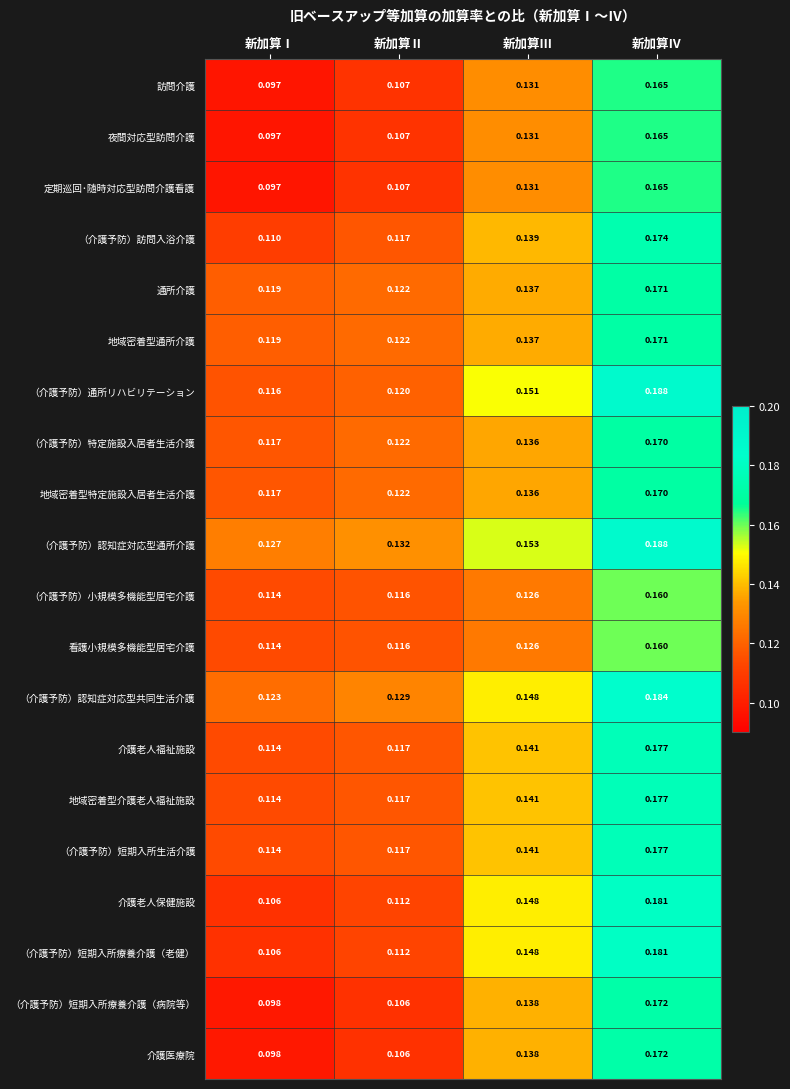

Which series has the largest total across all categories?

（介護予防）認知症対応型通所介護